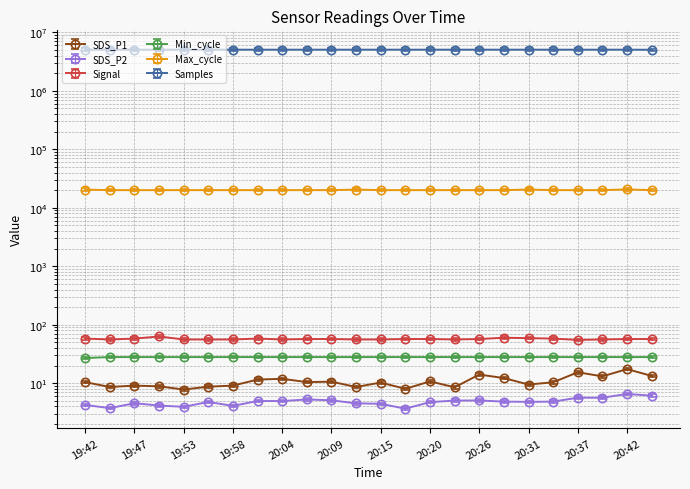

List the labels in order of Min_cycle value, smallest first.

19:42, 19:44, 19:47, 19:50, 19:53, 19:55, 19:58, 20:01, 20:04, 20:06, 20:09, 20:12, 20:15, 20:17, 20:20, 20:23, 20:26, 20:29, 20:31, 20:34, 20:37, 20:40, 20:42, 20:45